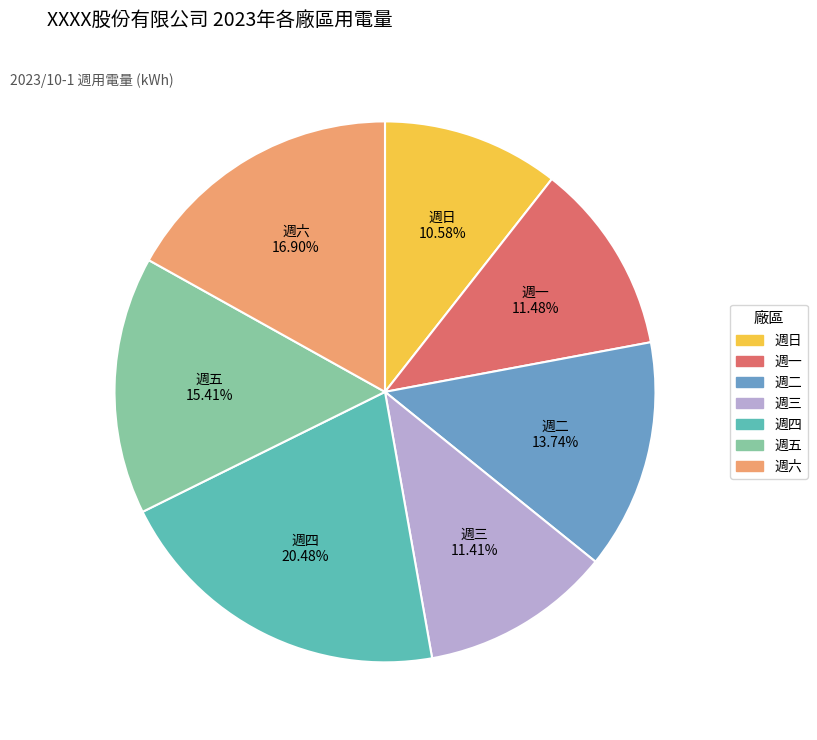

Does any single category account for the majority?

No